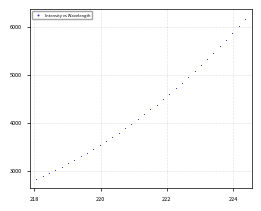

What is the range of X values (max minus min)?

6.3